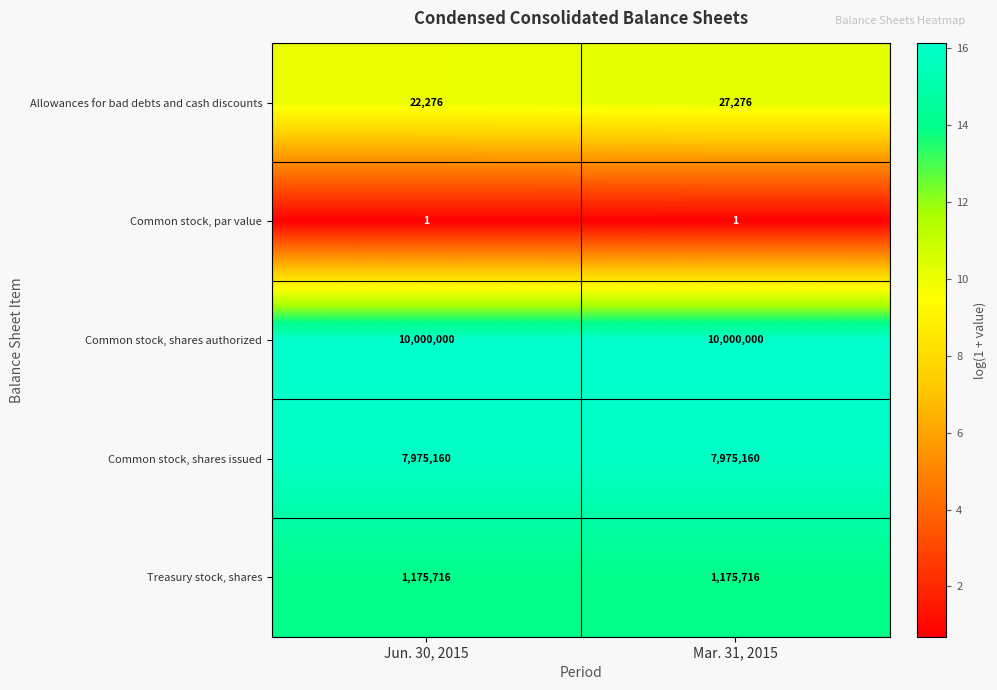

List the series in order of their peak value, highest first.

Common stock, shares authorized, Common stock, shares issued, Treasury stock, shares, Allowances for bad debts and cash discounts, Common stock, par value